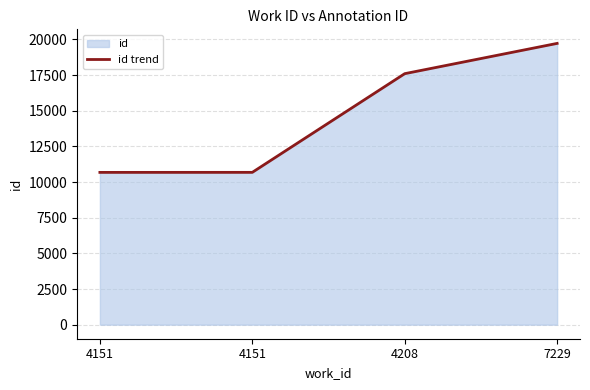

Reading left to right, extract all data points from this chart.

4151=10678	4151=10680	4208=17600	7229=19723